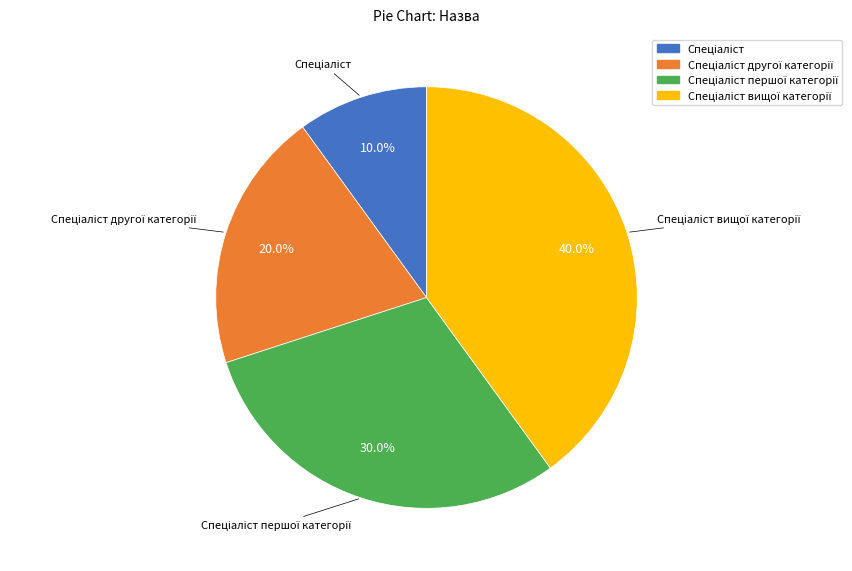

Is there any slice that represents more than half of the pie?

No